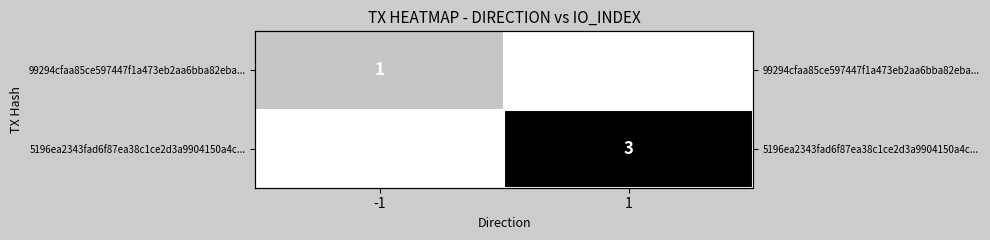

Which series has the largest range (max minus min)?

5196ea2343fad6f87ea38c1ce2d3a9904150a4c...